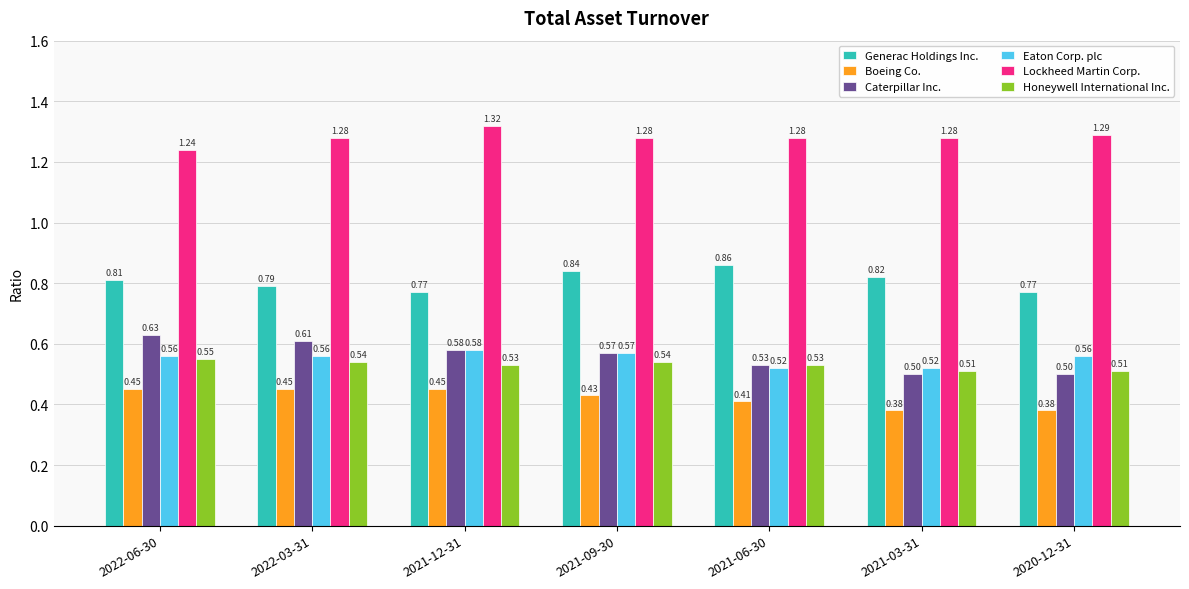

Between 2021-12-31 and 2021-06-30, which series saw the biggest shift?

Generac Holdings Inc.